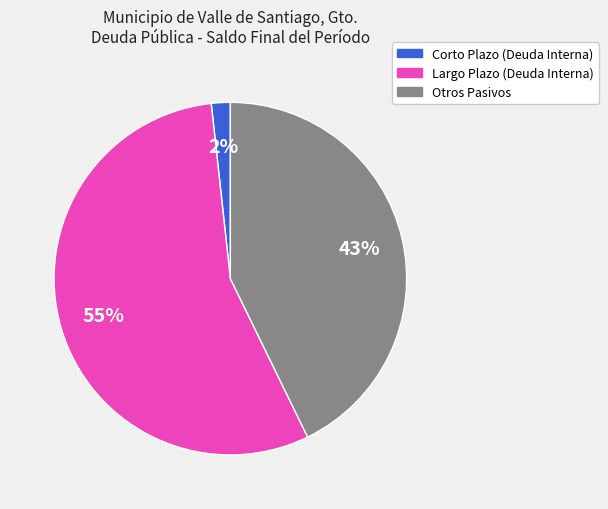

Between Largo Plazo (Deuda Interna) and Corto Plazo (Deuda Interna), which is larger?

Largo Plazo (Deuda Interna)